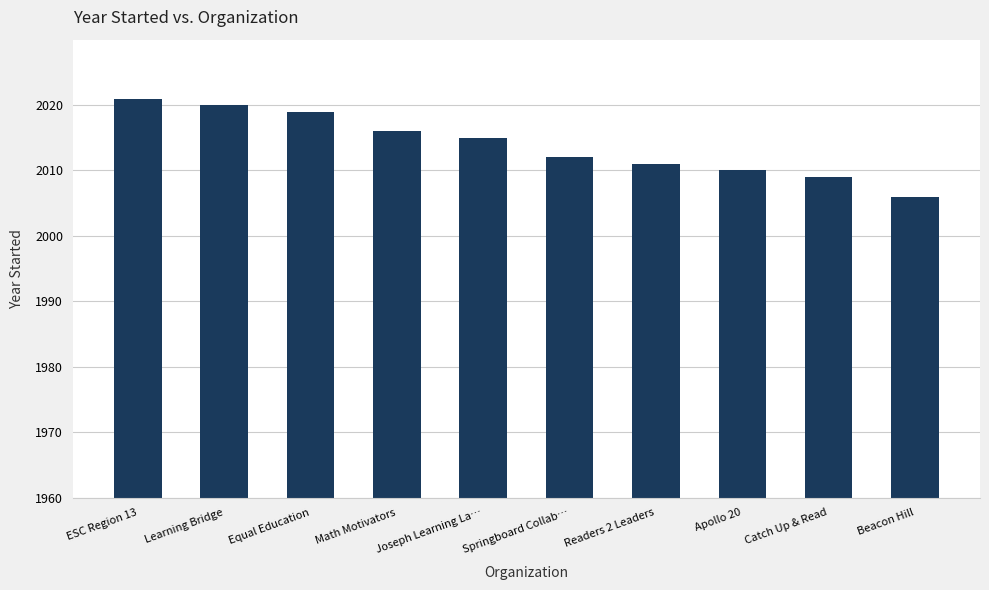

At which label does the data first exceed 2015?

ESC Region 13